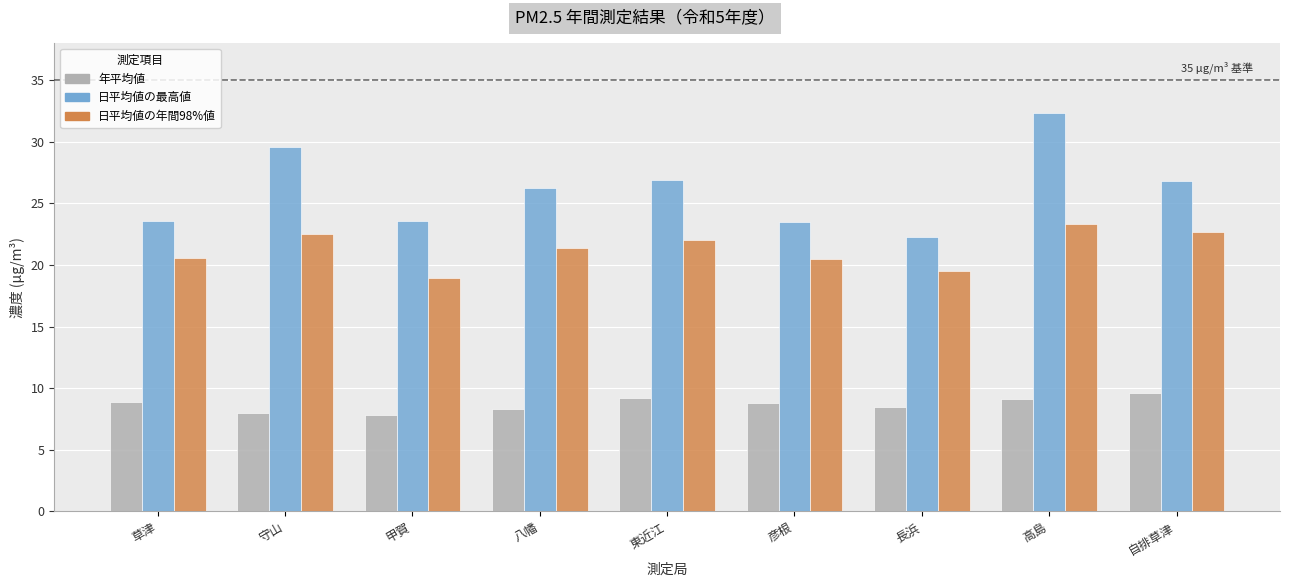

Rank the series at 長浜 from highest to lowest value.

日平均値の最高値, 日平均値の年間98%値, 年平均値